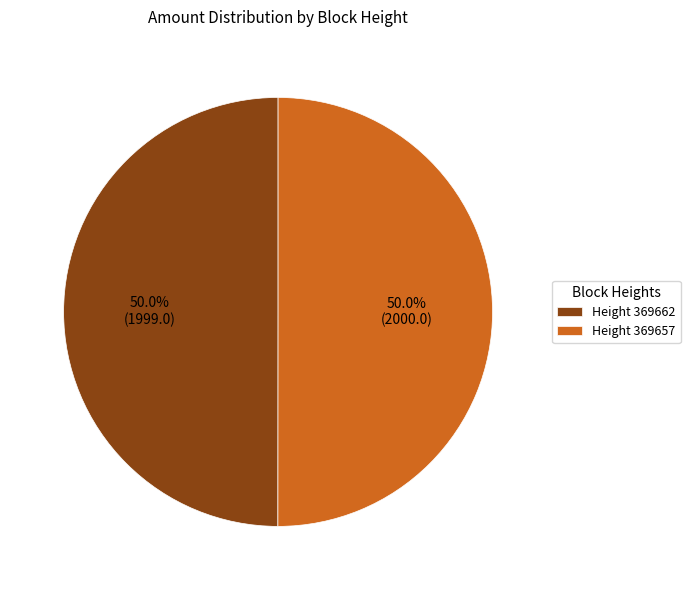

What portion of the pie excludes Height 369662?

50.0%